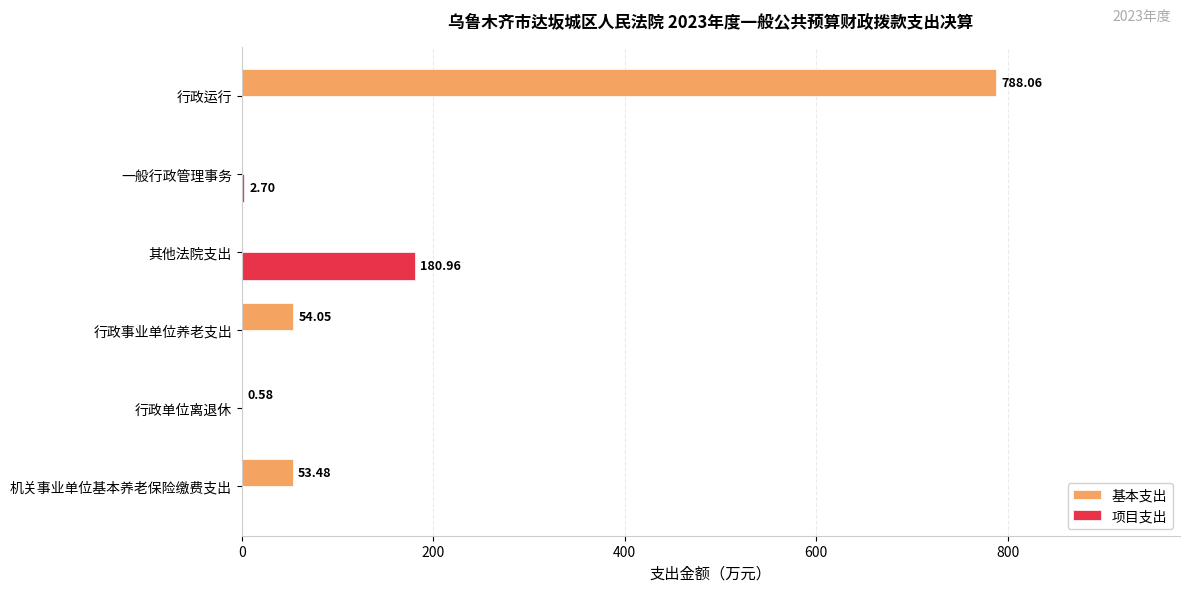

What is the sum of all 基本支出 values?

896.2